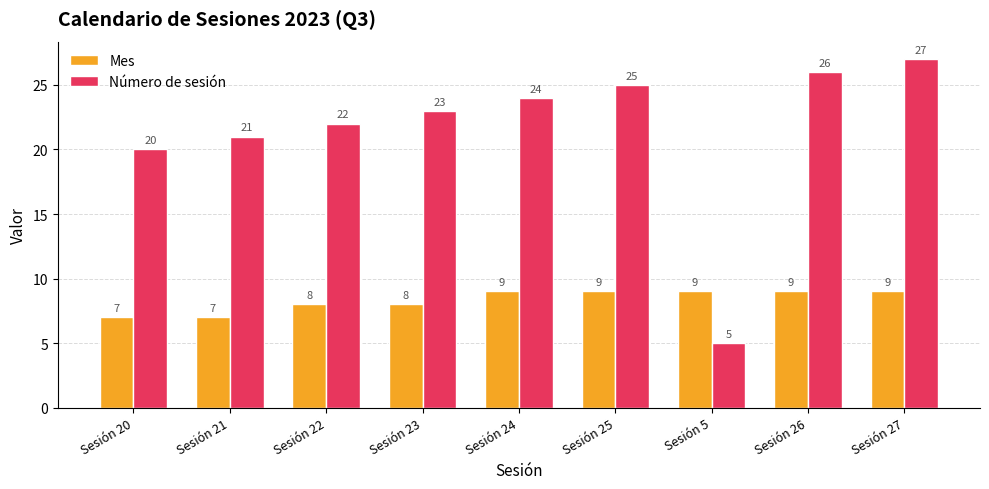

Which series has the largest total across all categories?

Número de sesión